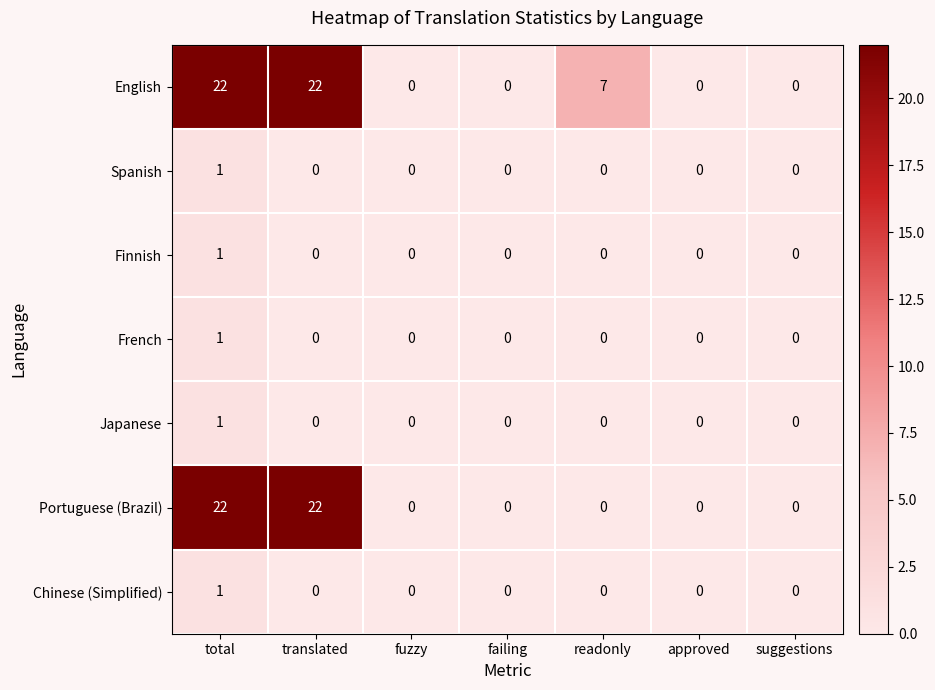

Read the English value at total, to the nearest 5.

20